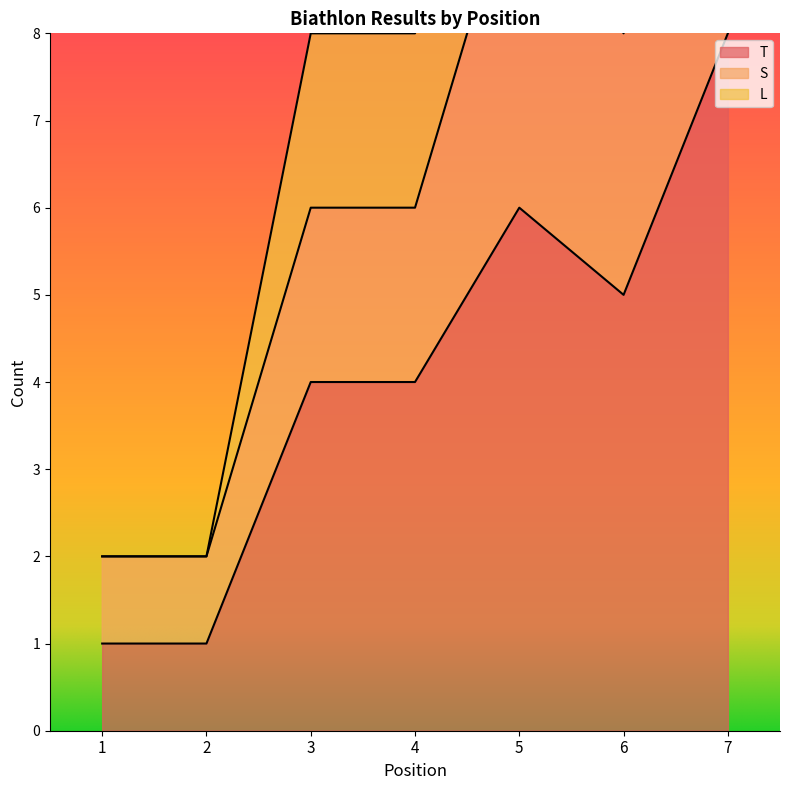

List the labels in order of S value, largest first.

7, 5, 6, 3, 4, 1, 2